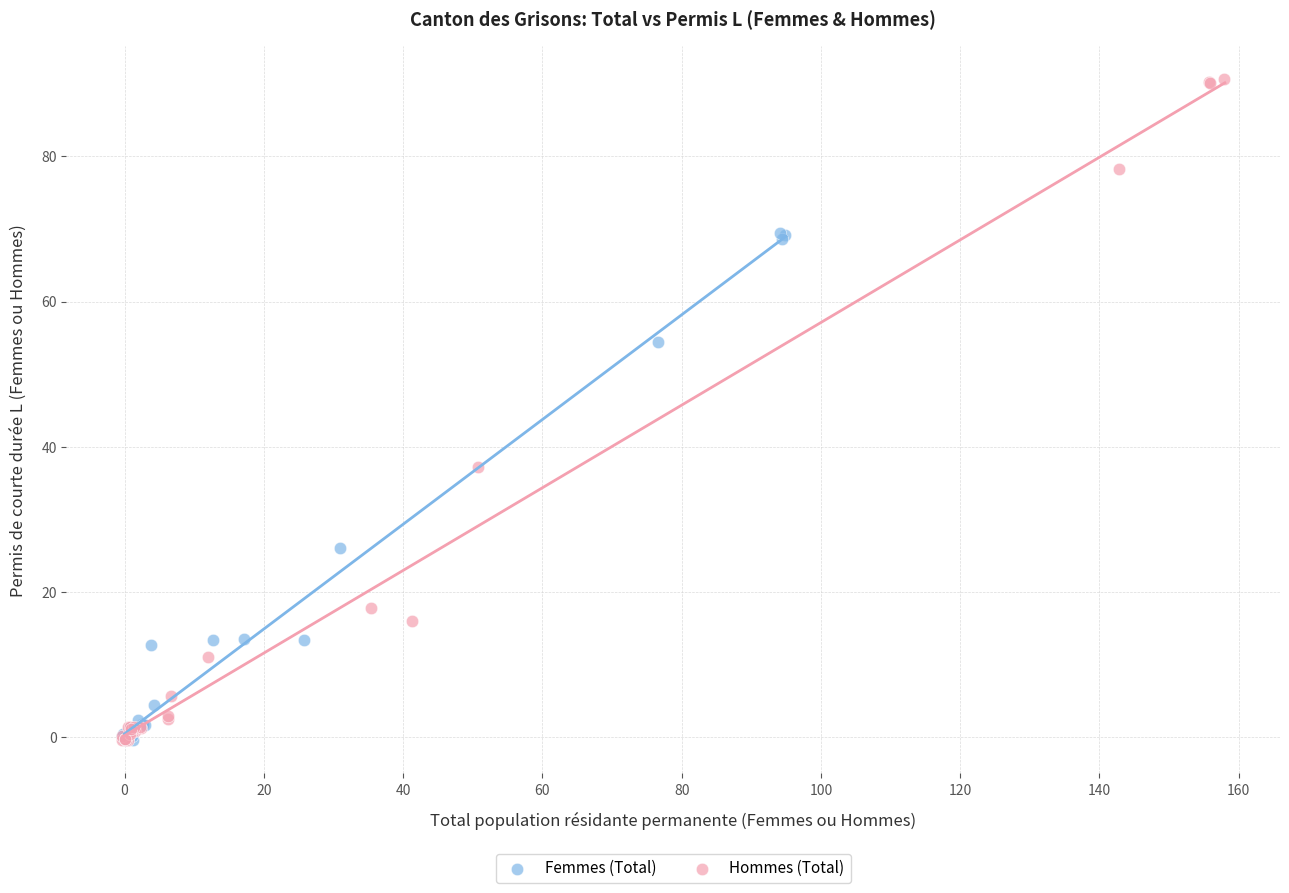

Which series has the widest spread of Y values?

Hommes (Total)